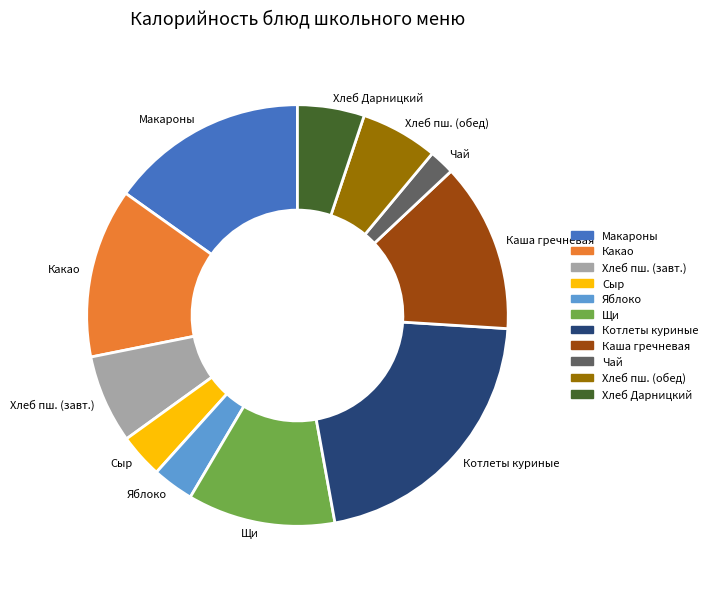

Is Хлеб пш. (обед) the majority of the pie?

No